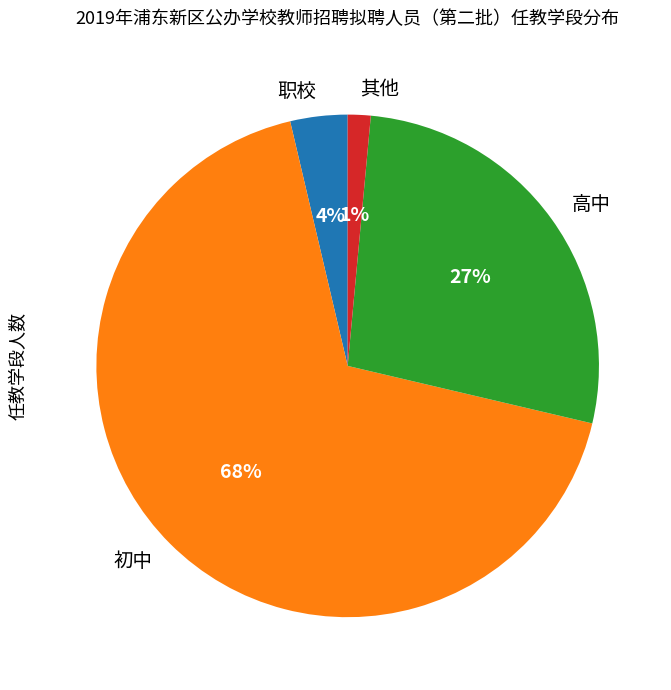

Rank the categories by value from highest to lowest.

初中, 高中, 职校, 其他